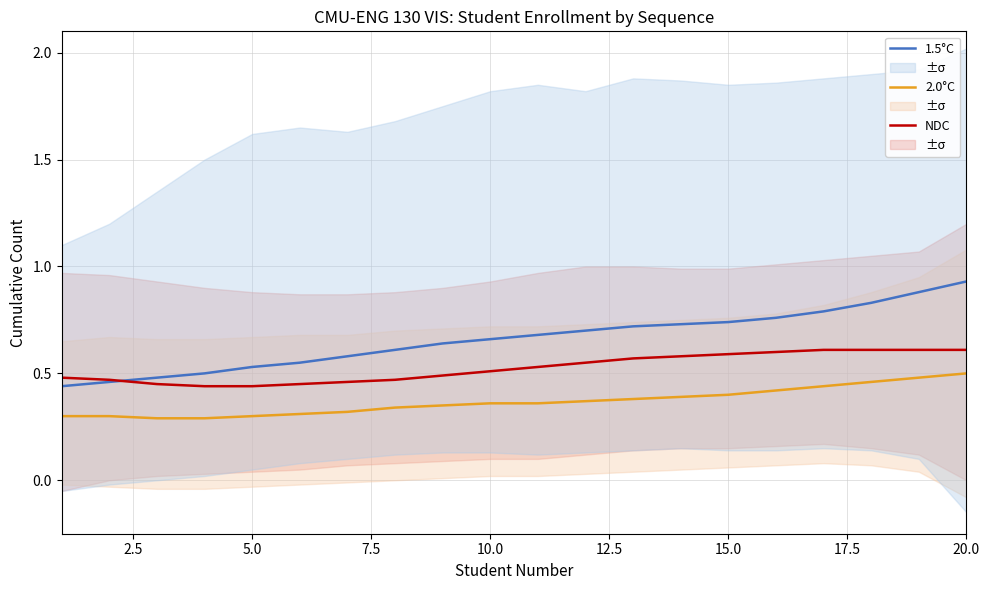

True or false: 2.0°C and NDC cross at least once.

False